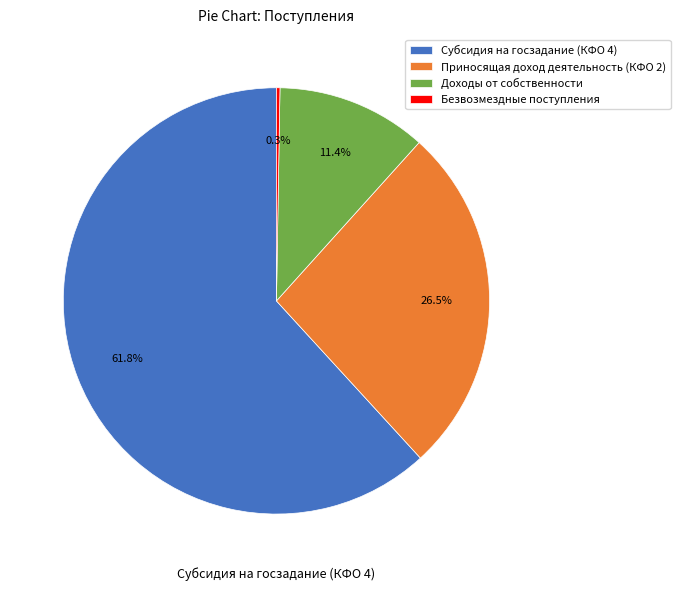

To the nearest percent, what is the difference between the largest and smallest slice percentages?

62%